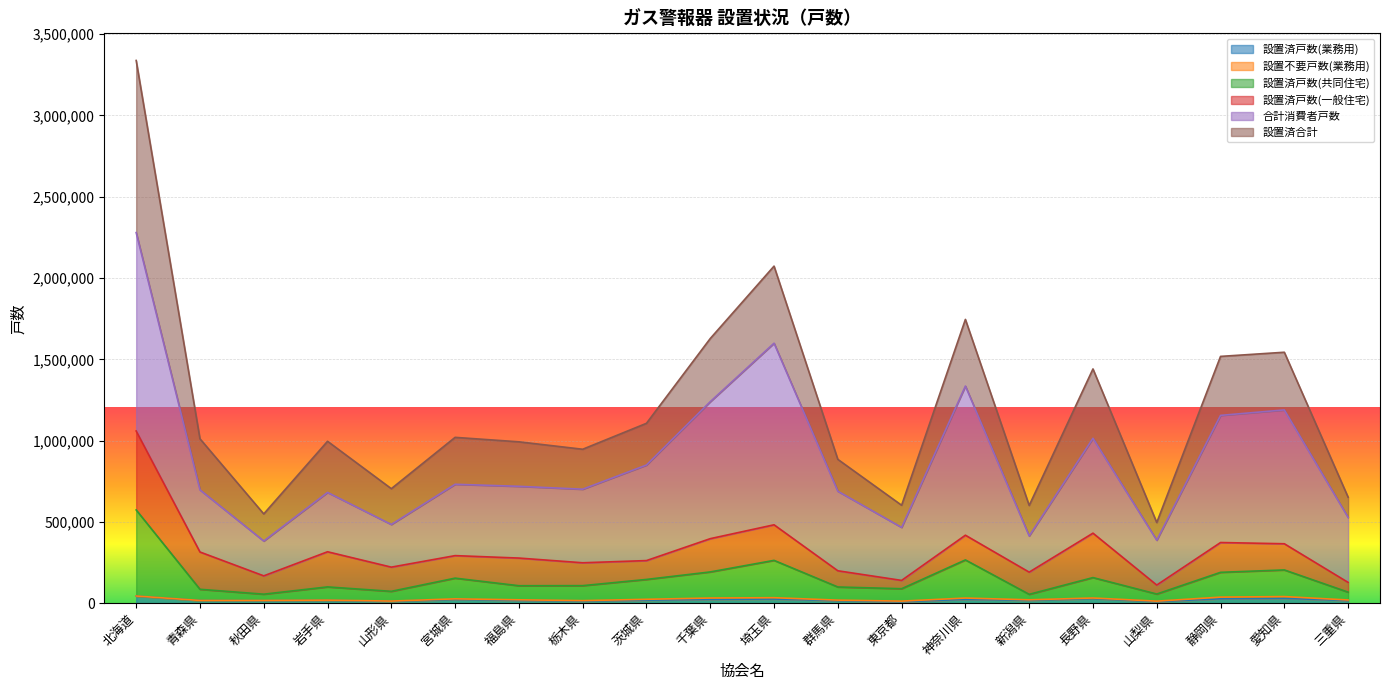

Where is the first local maximum for 設置済戸数(共同住宅)?

岩手県